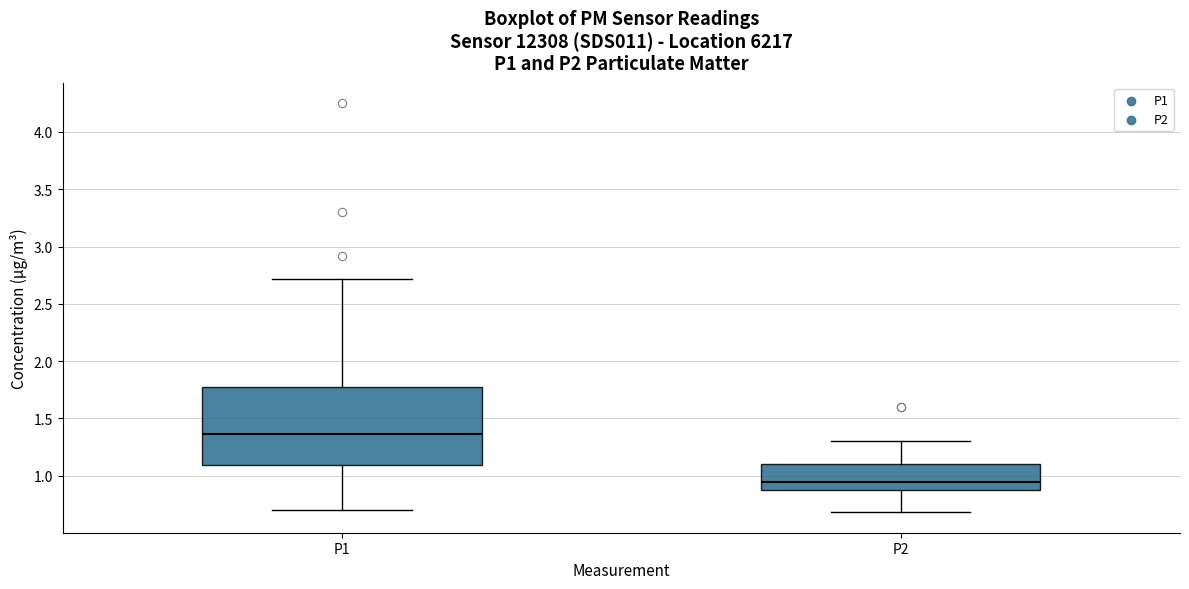

Where is the lower edge of the box for P2 on the y-axis? The values are not printed on the chart, so give them approximately, as read against the axis.

0.85